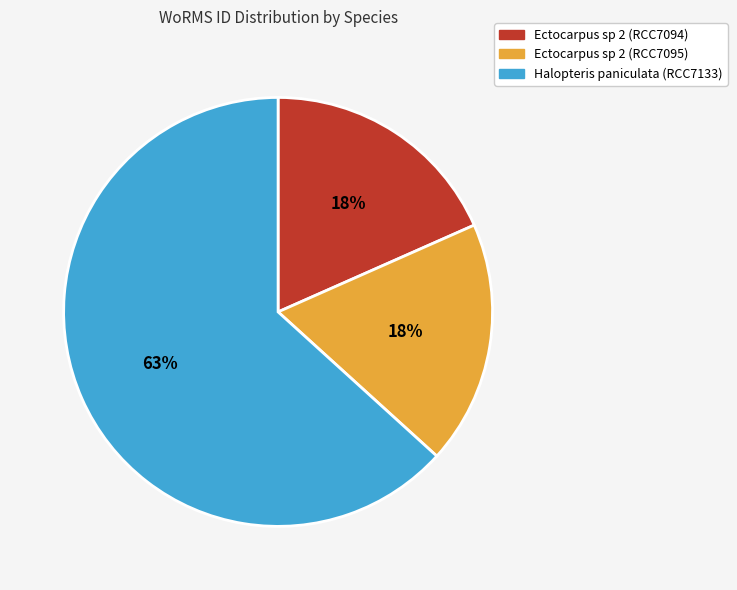

Is it true that Halopteris paniculata (RCC7133) is 63% of the pie?

True